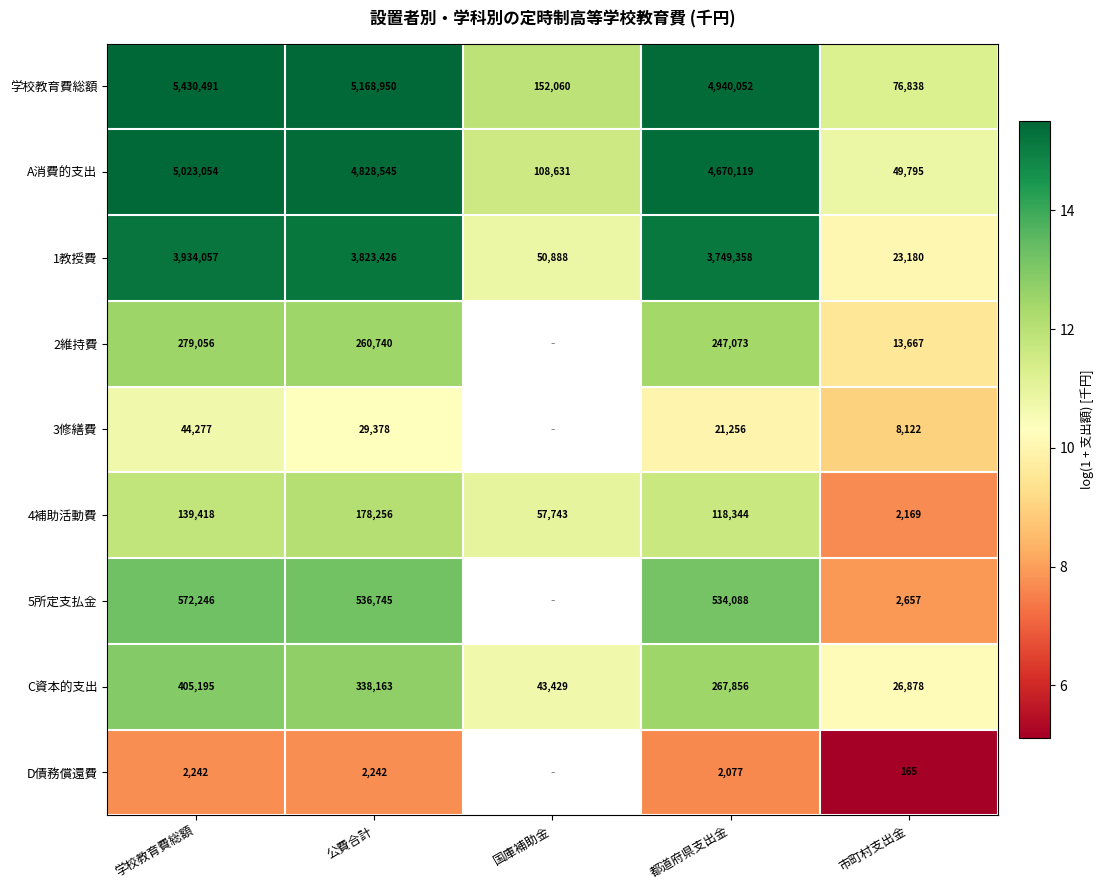

Rank the categories by 1教授費 value from lowest to highest.

市町村支出金, 国庫補助金, 都道府県支出金, 公費合計, 学校教育費総額